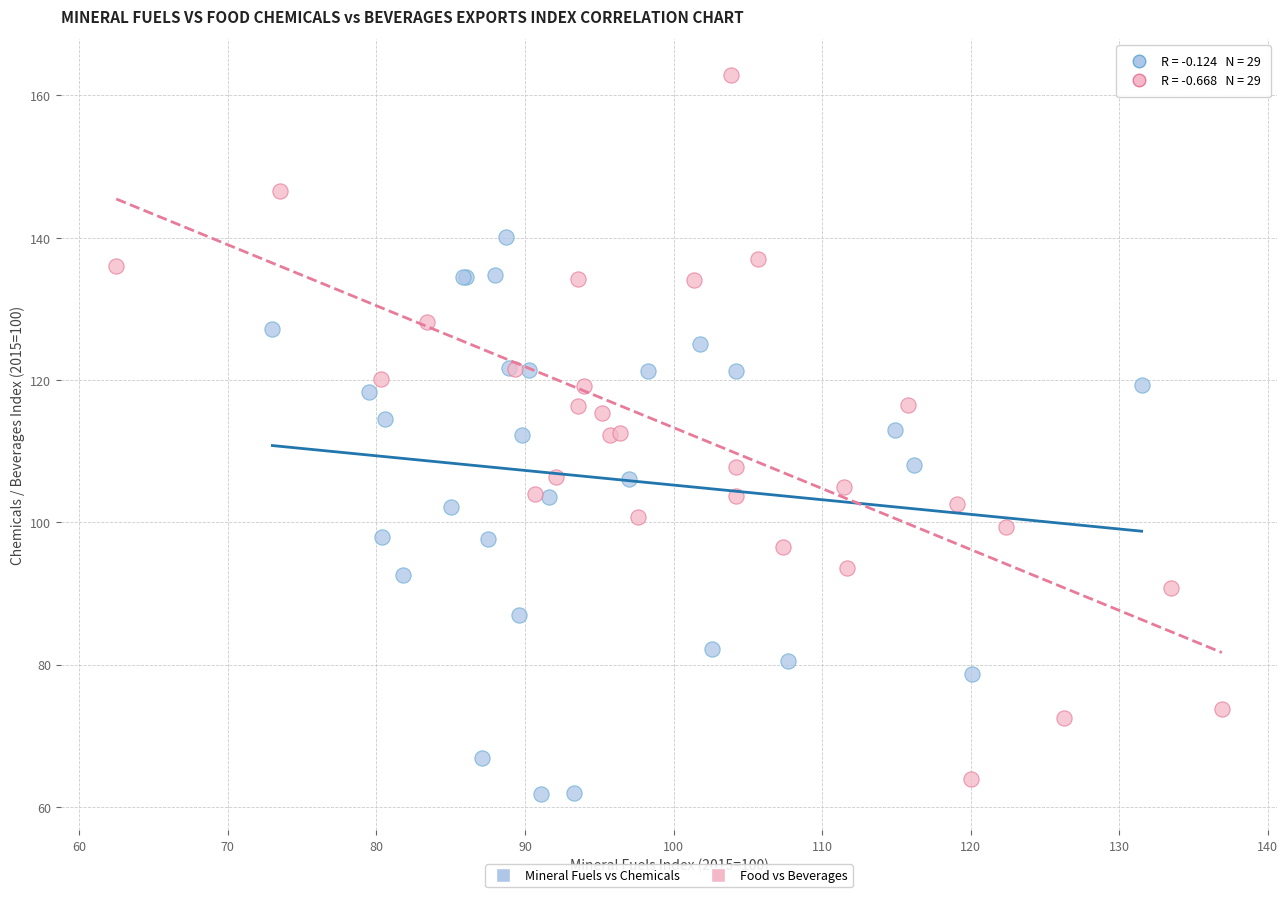

Which series has the widest spread of Y values?

Food vs Beverages